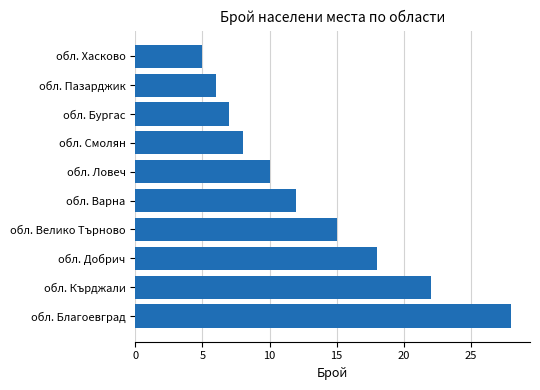

Between обл. Велико Търново and обл. Ловеч, which is larger?

обл. Велико Търново